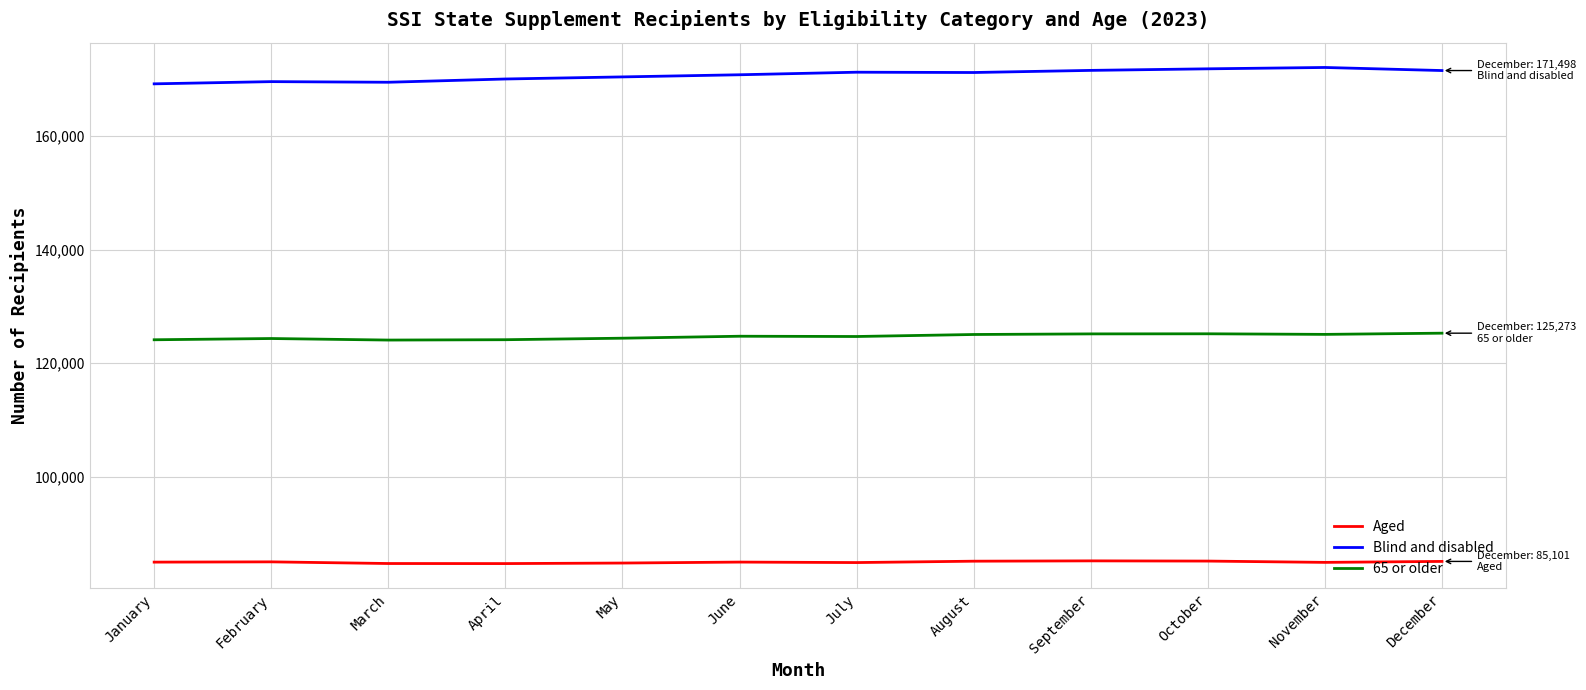

What is the spread (max minus min) of values at September?

86329